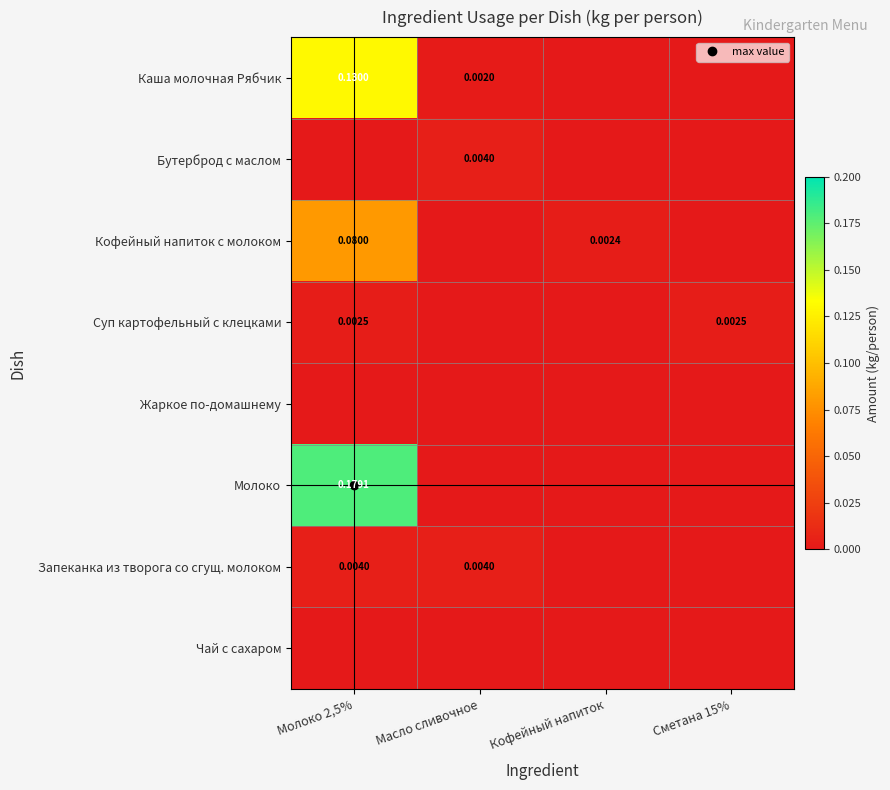

True or false: Кофейный напиток с молоком has a value of 0.0 at Молоко 2,5%.

False